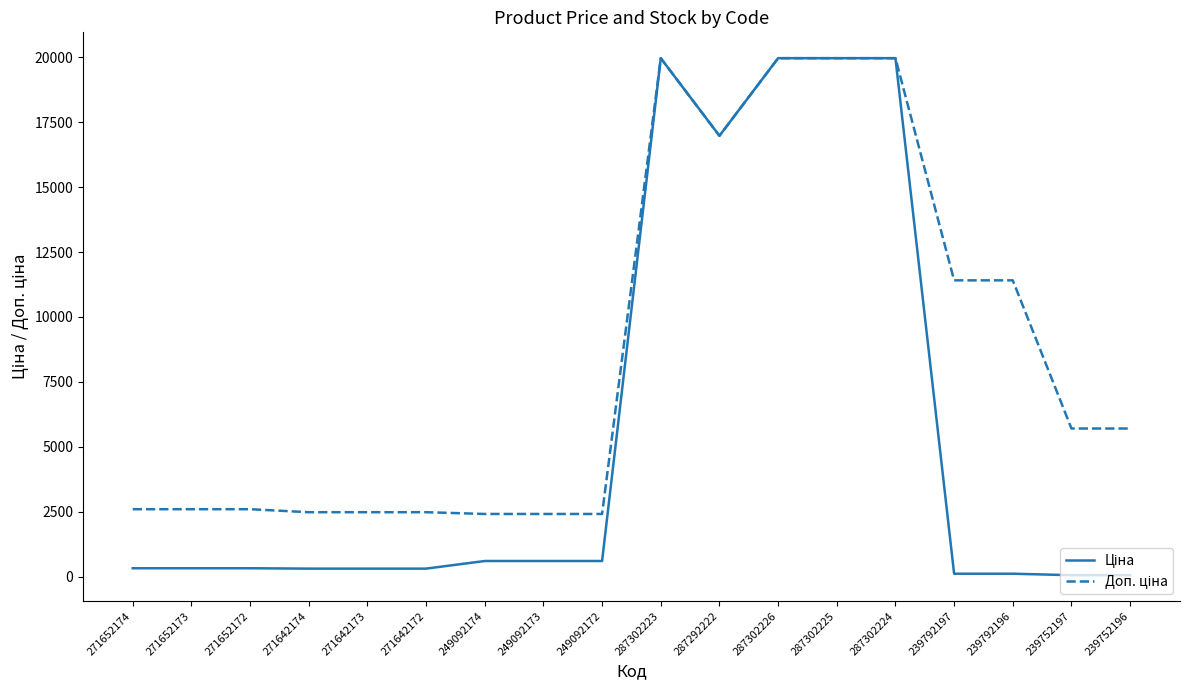

What is the maximum value shown in the chart?

19964.2